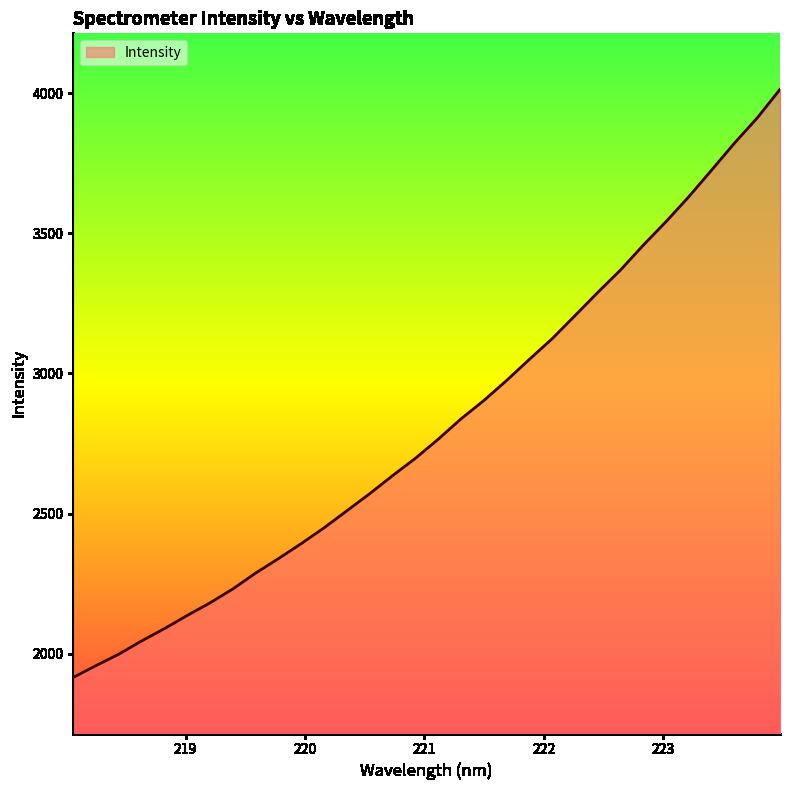

What is the smallest value displayed?

1915.8